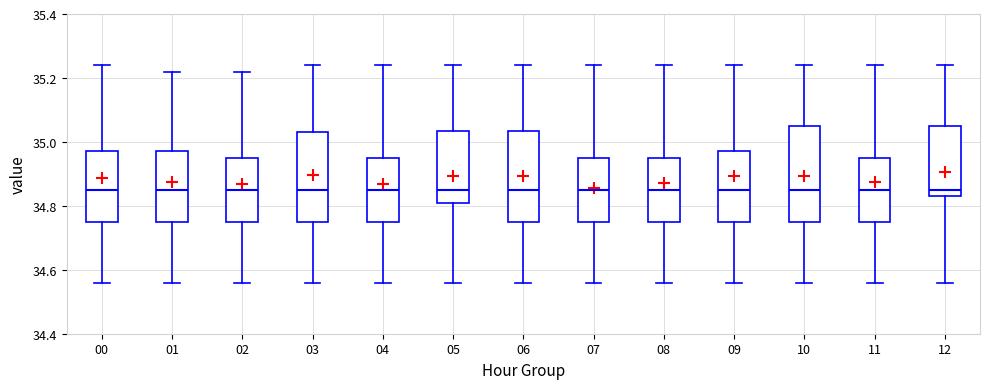

Reading left to right, transcribe this box plot: for each box, give where its median line is, the range the box spans, and where its two whiskers end, as read against the y-axis. The values are not printed on the chart, so give them approximately, as read against the axis.

00: median 34.86, box 34.76 to 34.98, whiskers 34.56 to 35.24
01: median 34.86, box 34.76 to 34.98, whiskers 34.56 to 35.22
02: median 34.86, box 34.76 to 34.96, whiskers 34.56 to 35.22
03: median 34.86, box 34.76 to 35.04, whiskers 34.56 to 35.24
04: median 34.86, box 34.76 to 34.96, whiskers 34.56 to 35.24
05: median 34.86, box 34.82 to 35.04, whiskers 34.56 to 35.24
06: median 34.86, box 34.76 to 35.04, whiskers 34.56 to 35.24
07: median 34.86, box 34.76 to 34.96, whiskers 34.56 to 35.24
08: median 34.86, box 34.76 to 34.96, whiskers 34.56 to 35.24
09: median 34.86, box 34.76 to 34.98, whiskers 34.56 to 35.24
10: median 34.86, box 34.76 to 35.06, whiskers 34.56 to 35.24
11: median 34.86, box 34.76 to 34.96, whiskers 34.56 to 35.24
12: median 34.86, box 34.84 to 35.06, whiskers 34.56 to 35.24